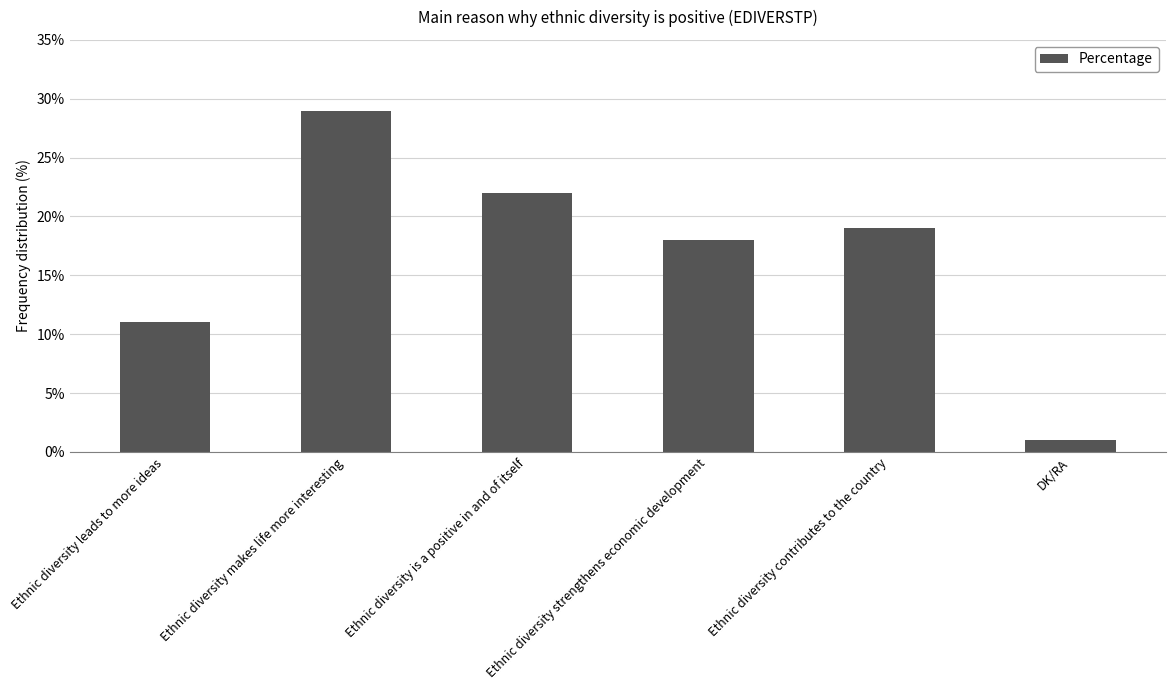

At which label does the data first exceed 19?

Ethnic diversity makes life more interesting